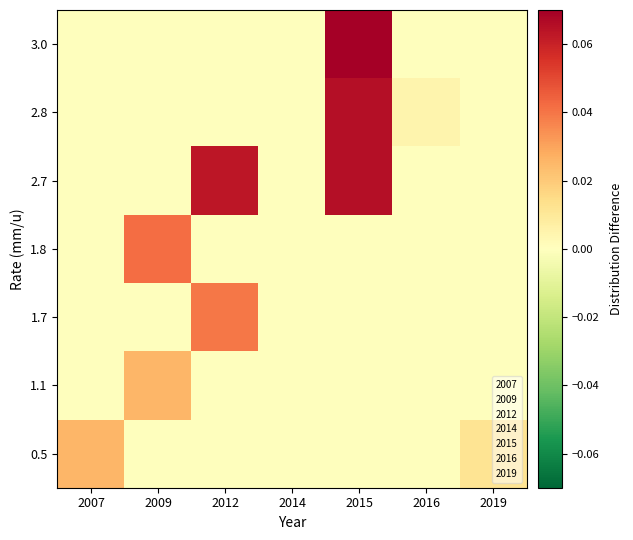

Which series has the largest total across all categories?

2.7